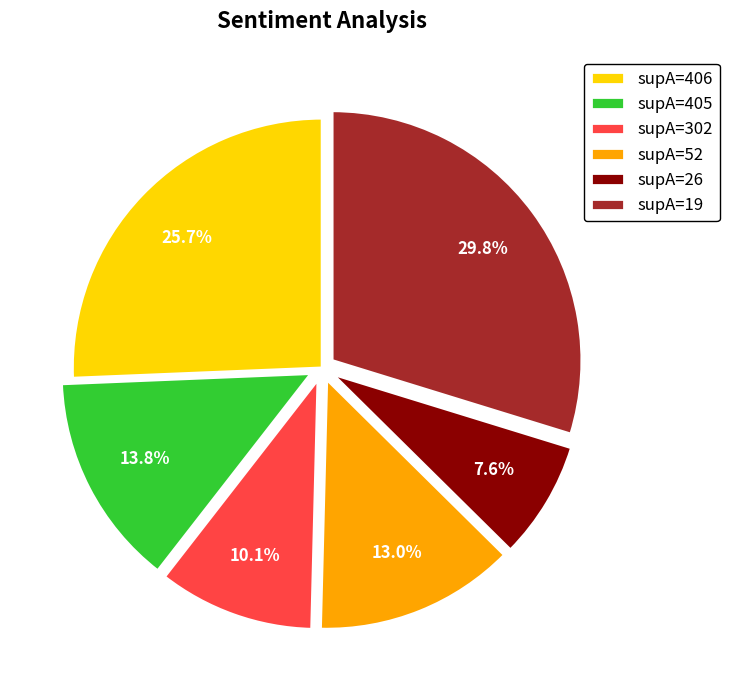

How many slices are in this pie chart?

6